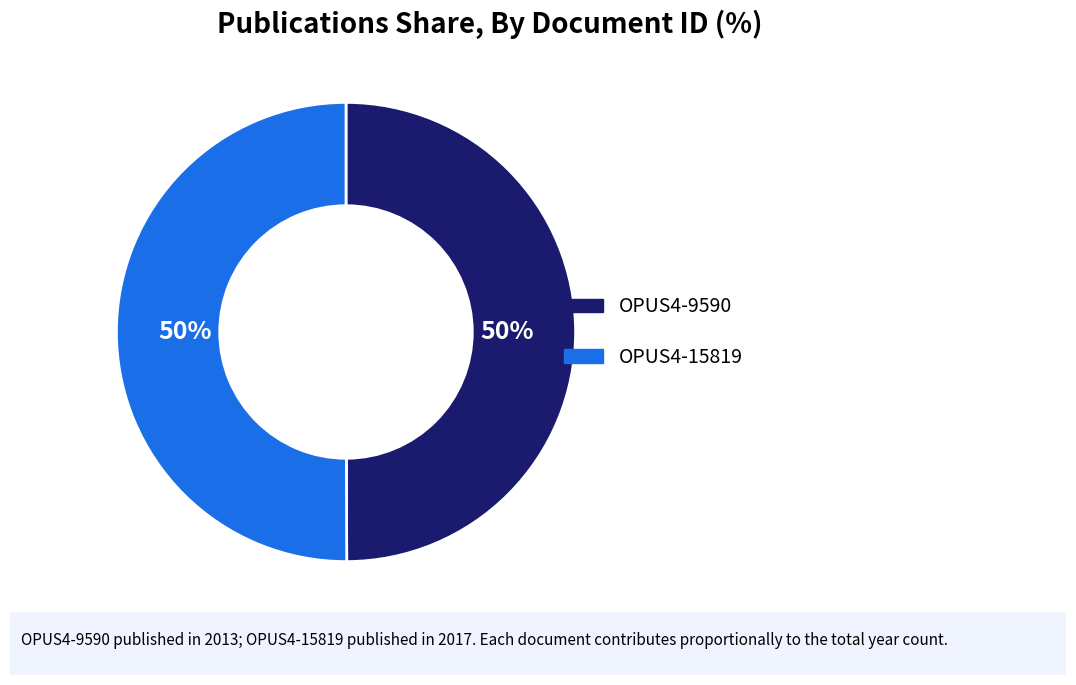

What is the ratio of the value at OPUS4-9590 to the value at OPUS4-15819?

1.0